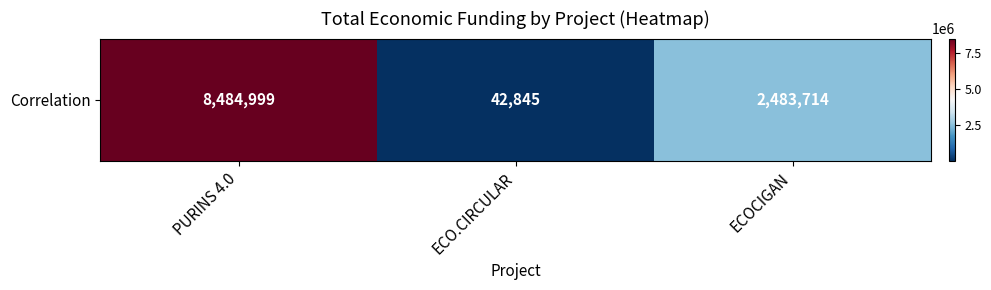

Reading right to left, list all the values displayed in this chart.

ECOCIGAN=2483714	ECO.CIRCULAR=42845	PURINS 4.0=8484999